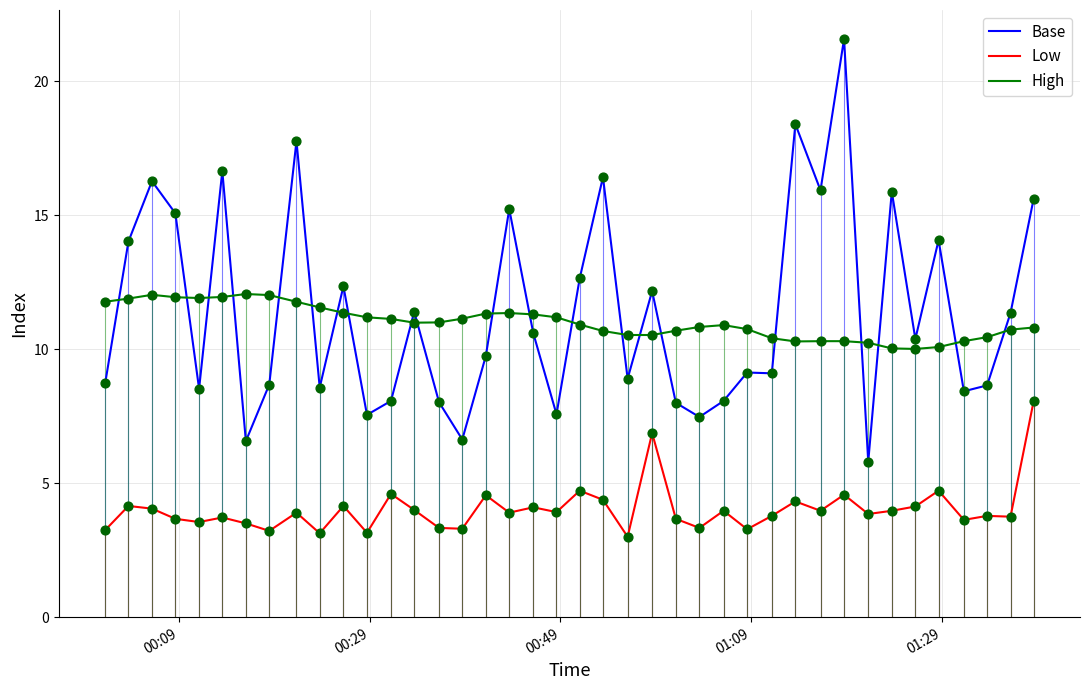

What is the greatest value displayed?

21.6